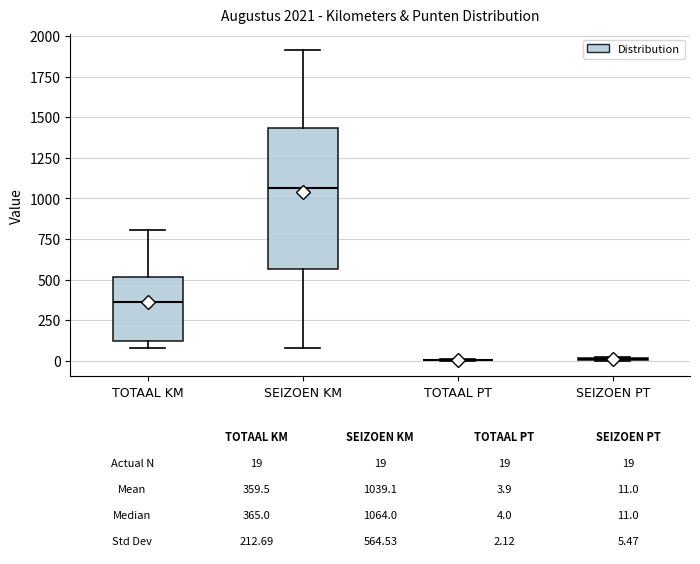

Which box is the tallest, from its lower edge to its upper edge?

SEIZOEN KM